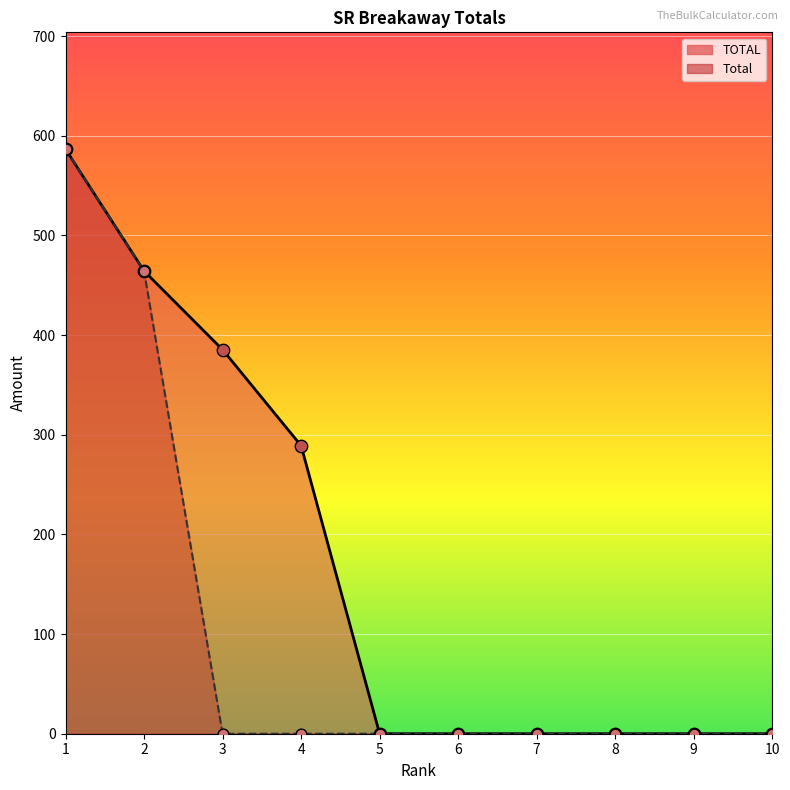

Which series reaches the minimum Y coordinate?

TOTAL